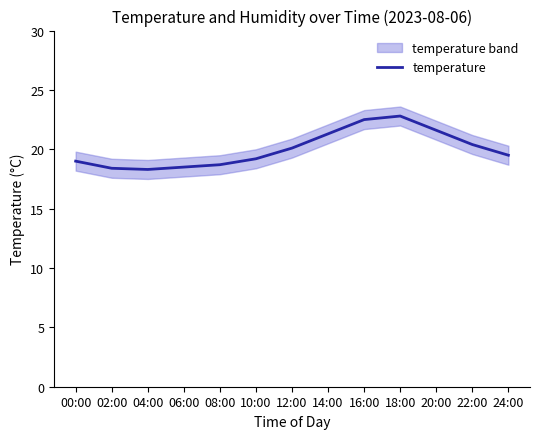

What position from the left is 00:00?

1